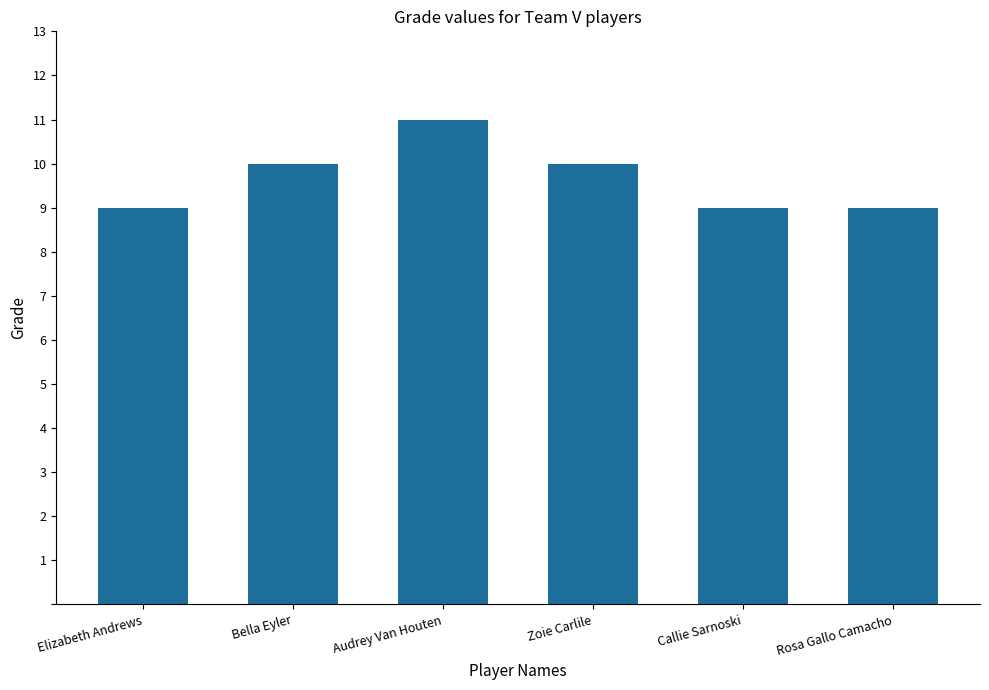

Reading right to left, list all the values displayed in this chart.

9	9	10	11	10	9